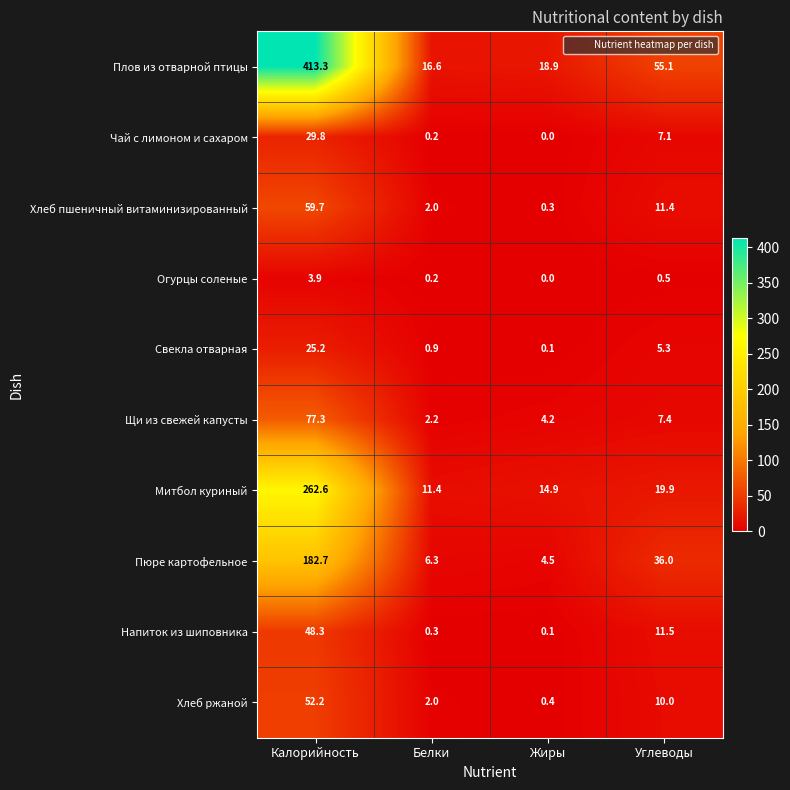

What is the difference between the second highest and second lowest values in the Хлеб пшеничный витаминизированный series?

9.4